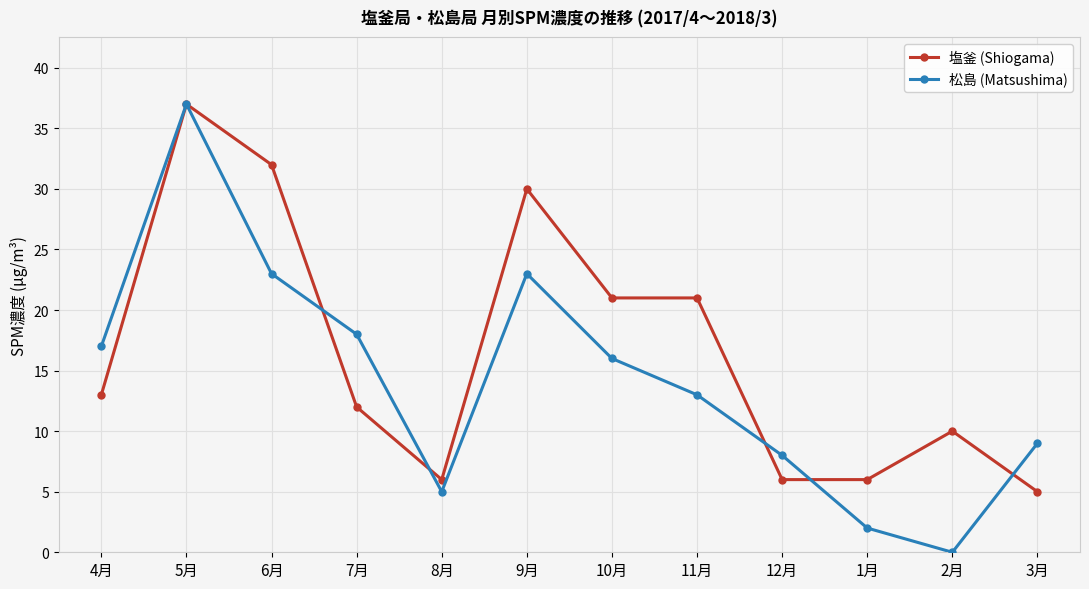

What is the label of the 10th point from the left?

1月